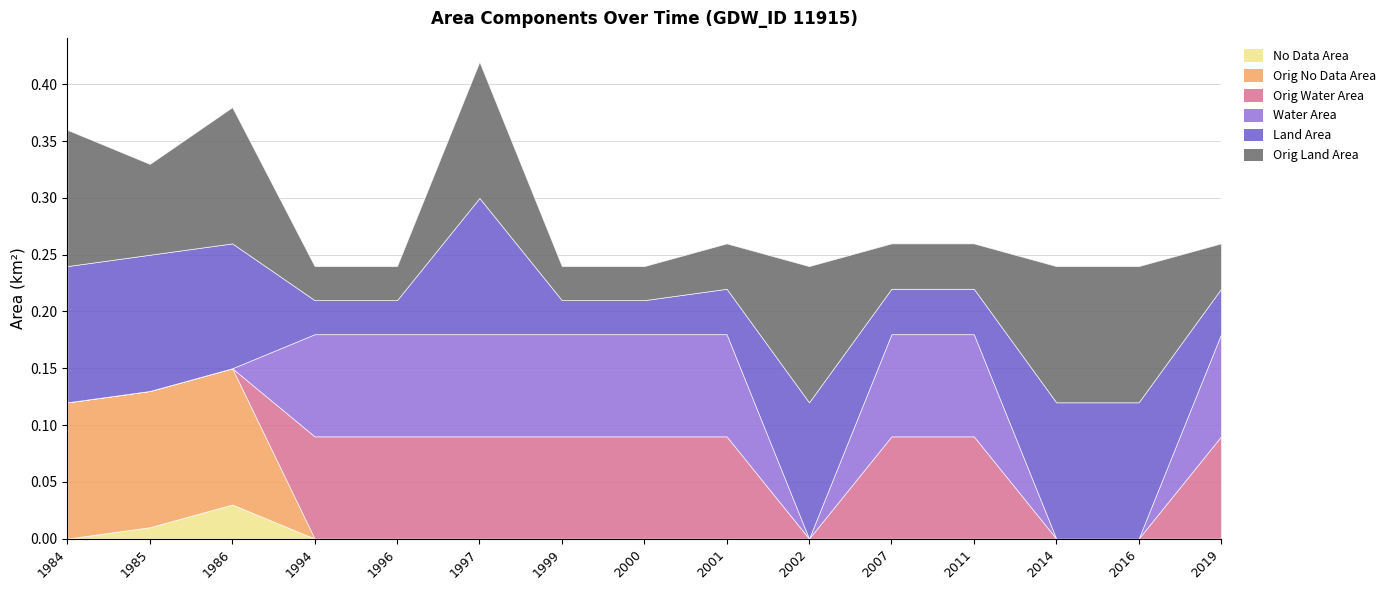

How many origWaterArea values are between 0 and 1?

15